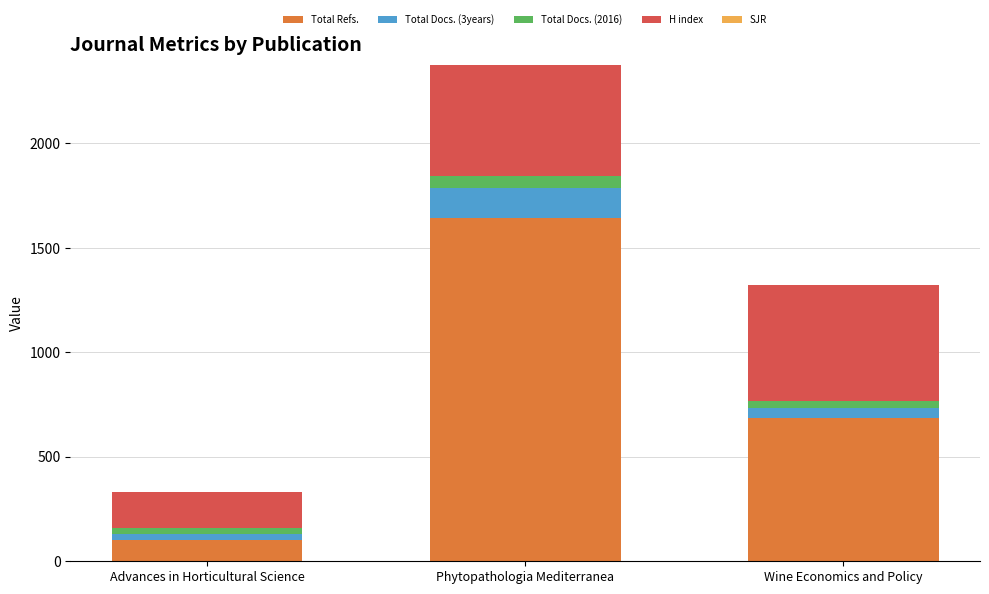

The Total Refs. series shows 234 at Wine Economics and Policy. True or false?

False